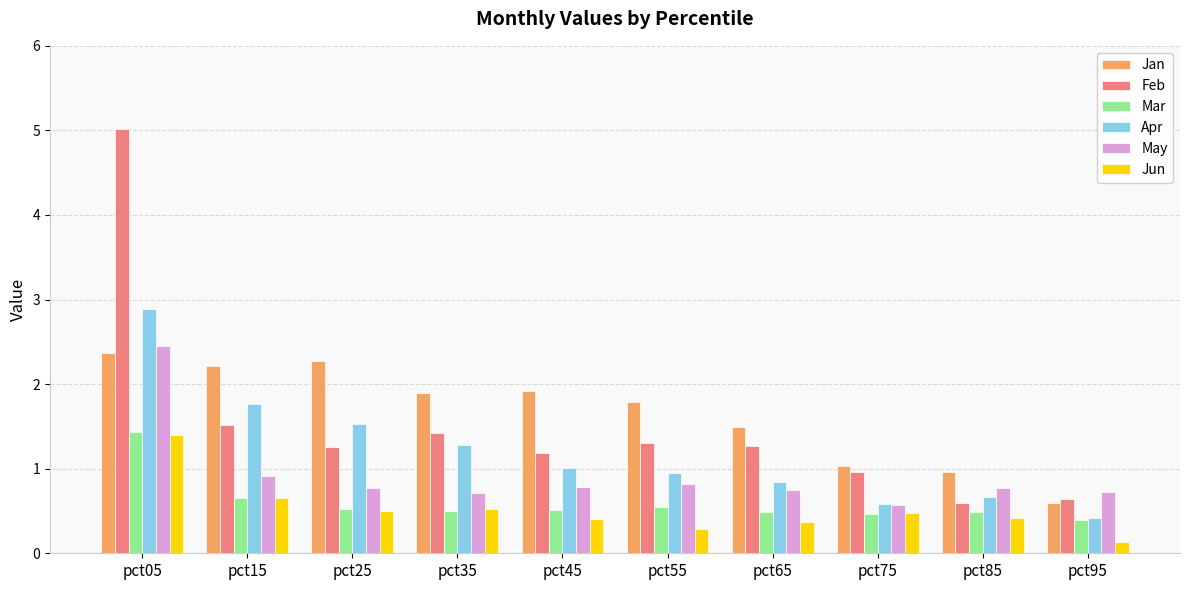

Which category has the highest value in the Jan series?

pct05